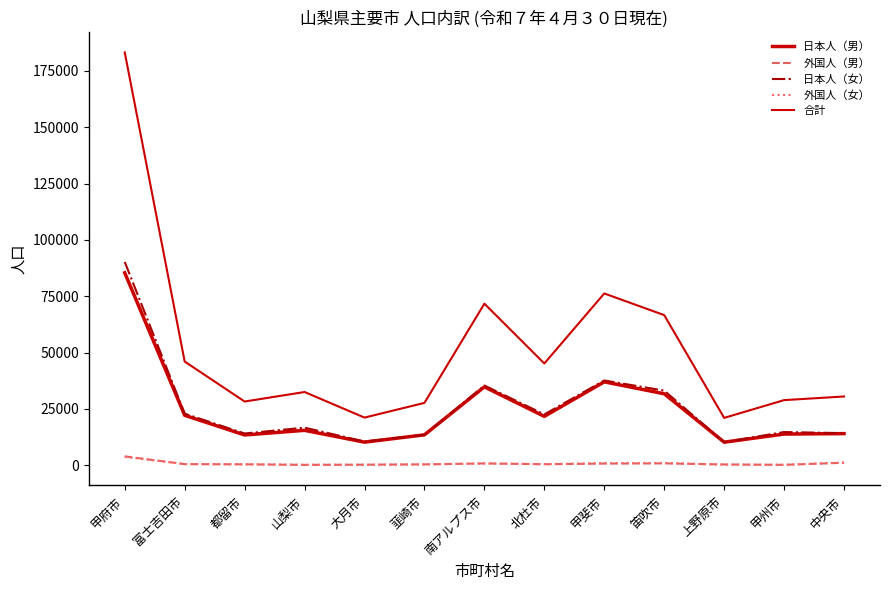

At how many categories does at least one series exceed 66008?

4